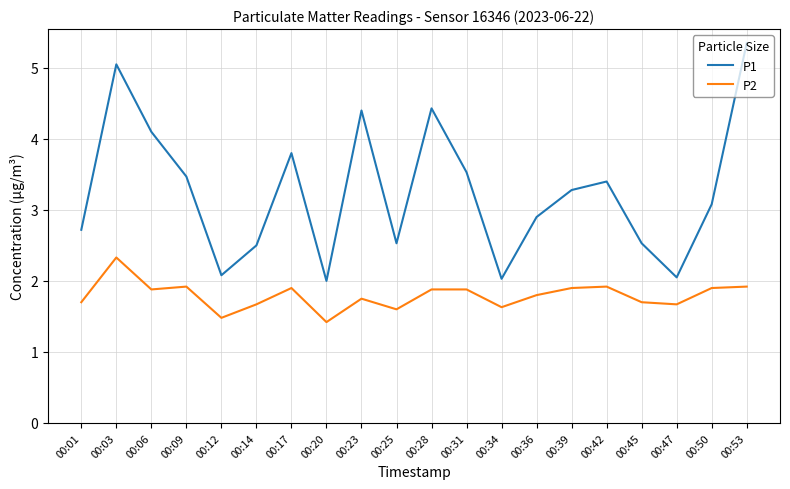

At which category does P1 reach its first local peak?

00:03